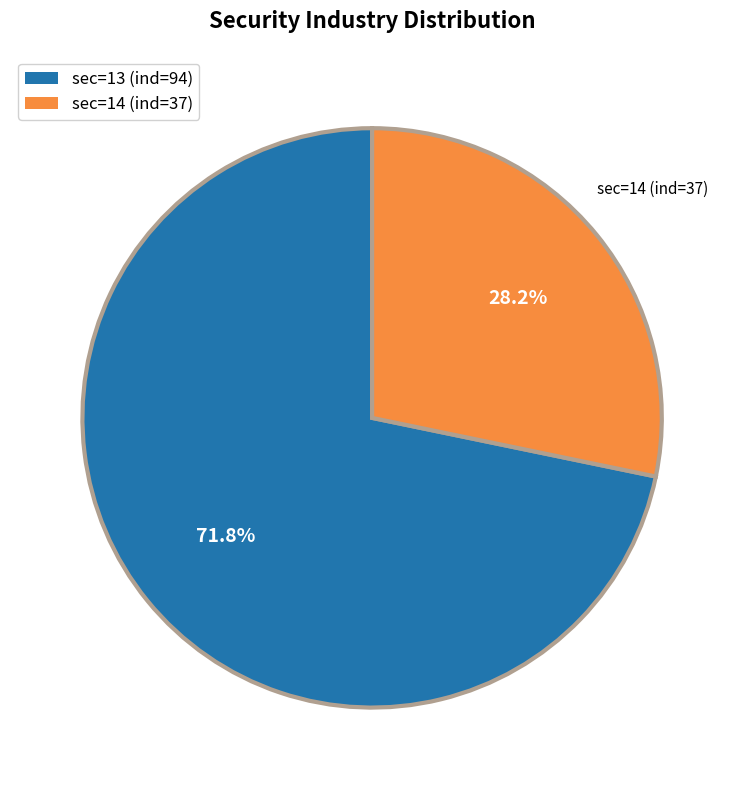

True or false: sec=14 (ind=37) accounts for 15% of the total.

False